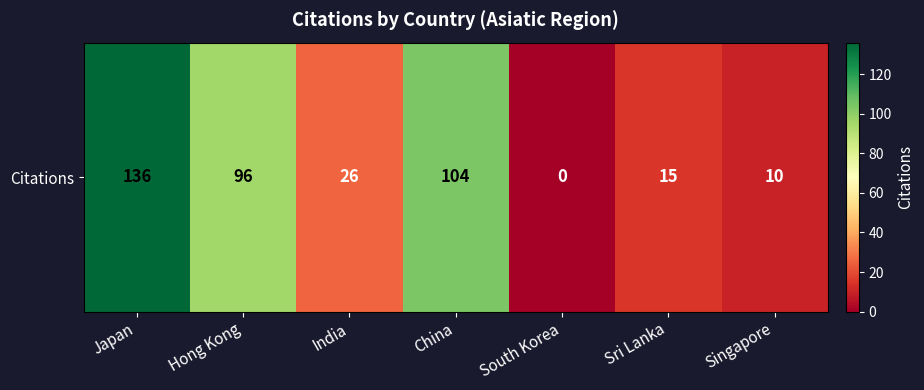

Where does the data first go above 26?

Japan